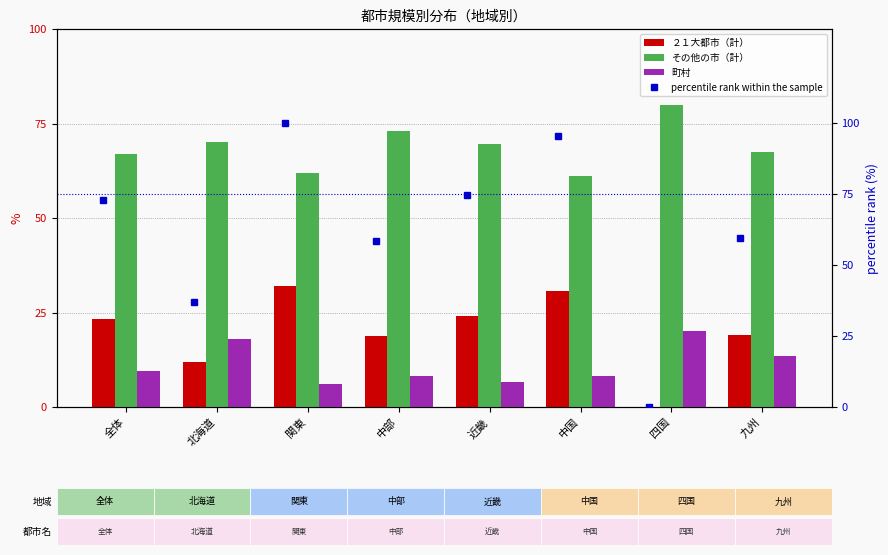

How many distinct data groups are displayed?

4